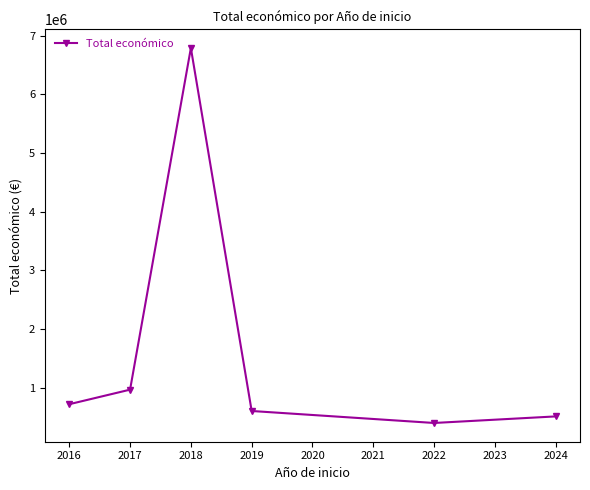

What is the ratio of the value at 2022 to the value at 2019?

0.7